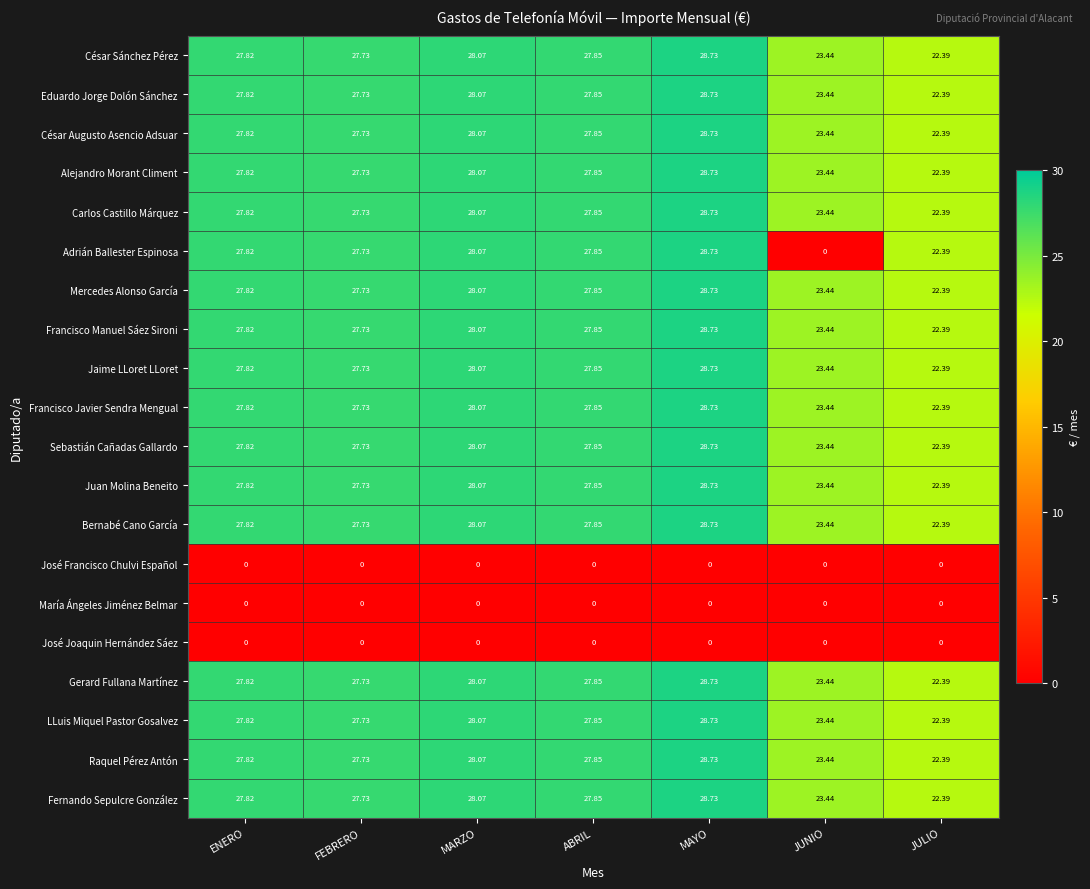

Where is Fernando Sepulcre González nearest to the value 25?

JUNIO